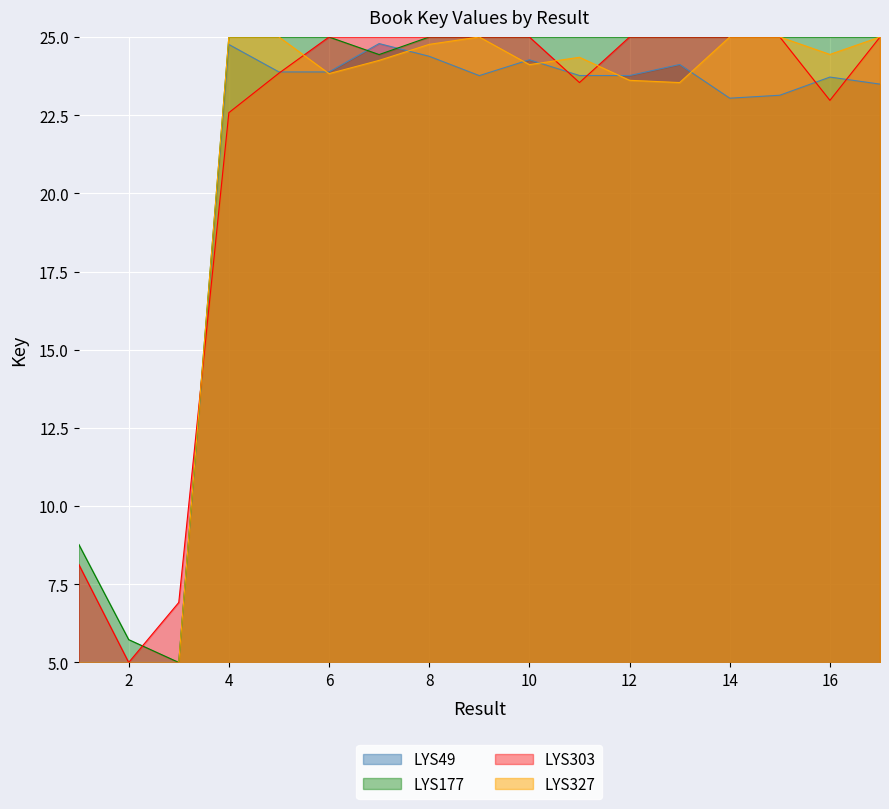

What is the maximum value shown in the chart?

25.0